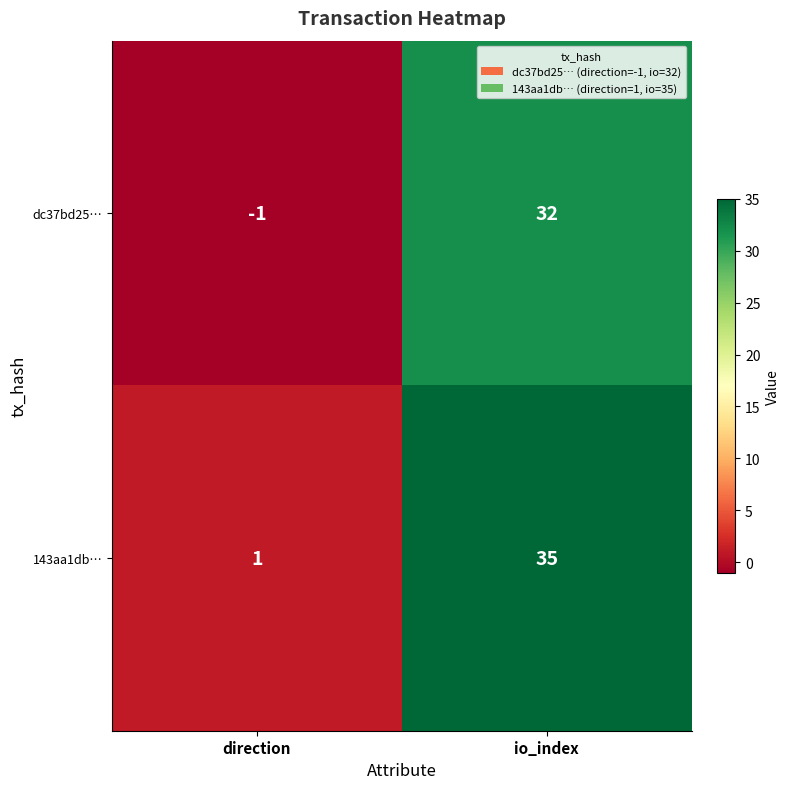

Rank the series by their maximum value, from highest to lowest.

143aa1db…, dc37bd25…